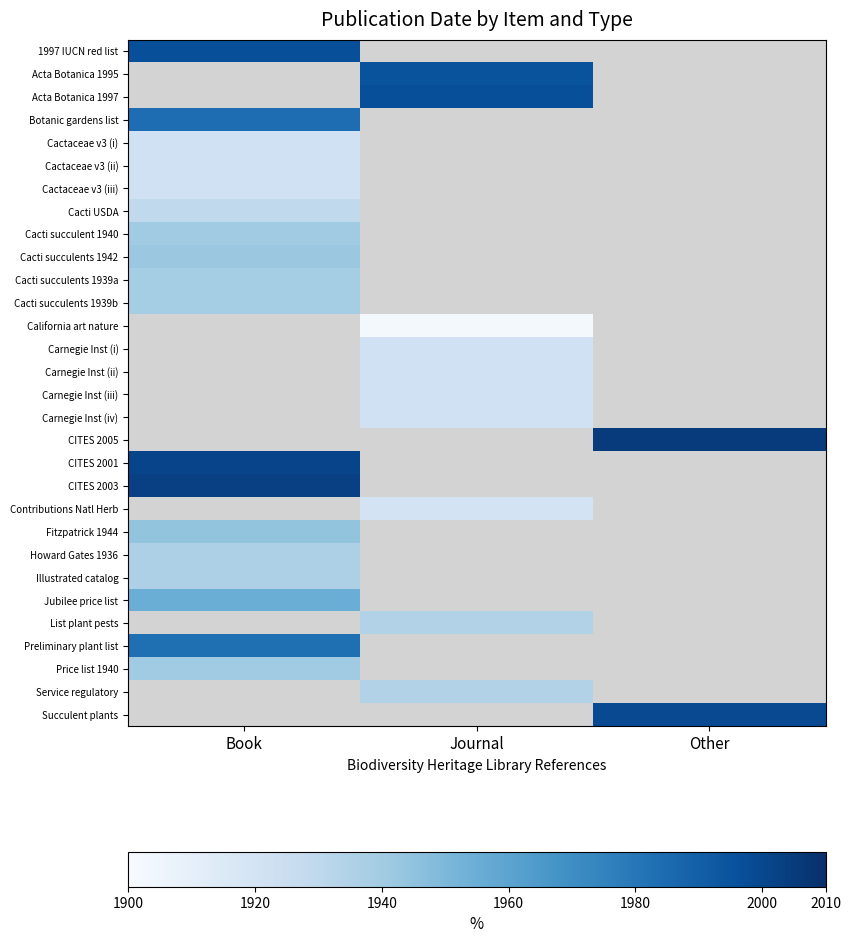

What is the spread (max minus min) of values at Book?

81.0